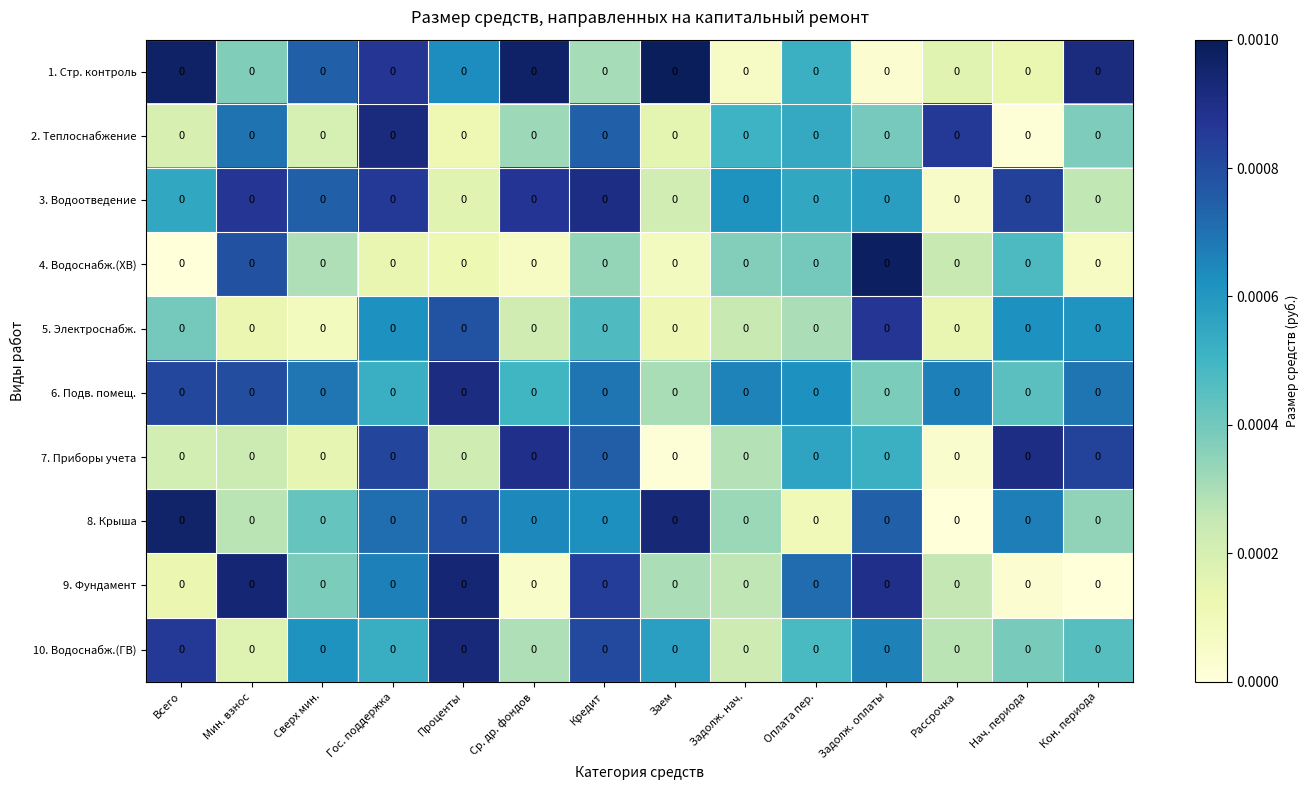

At which category is the sum across all series the highest?

Гос. поддержка